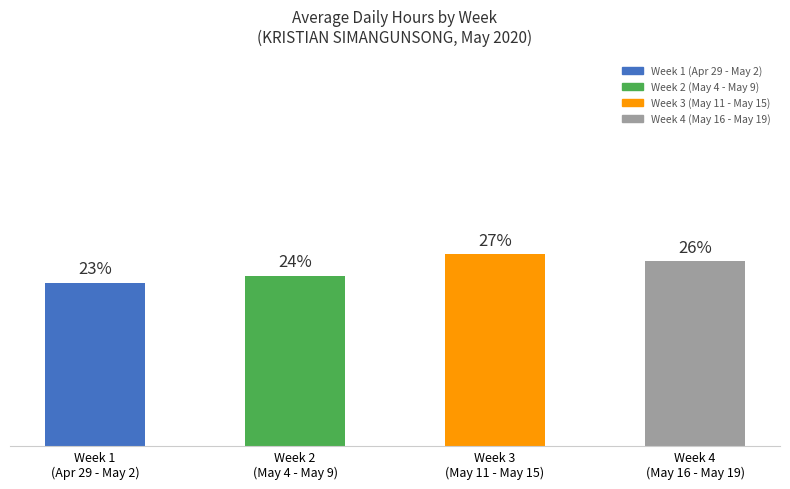

List the labels in order of value, largest first.

Week 3
(May 11 - May 15), Week 4
(May 16 - May 19), Week 2
(May 4 - May 9), Week 1
(Apr 29 - May 2)